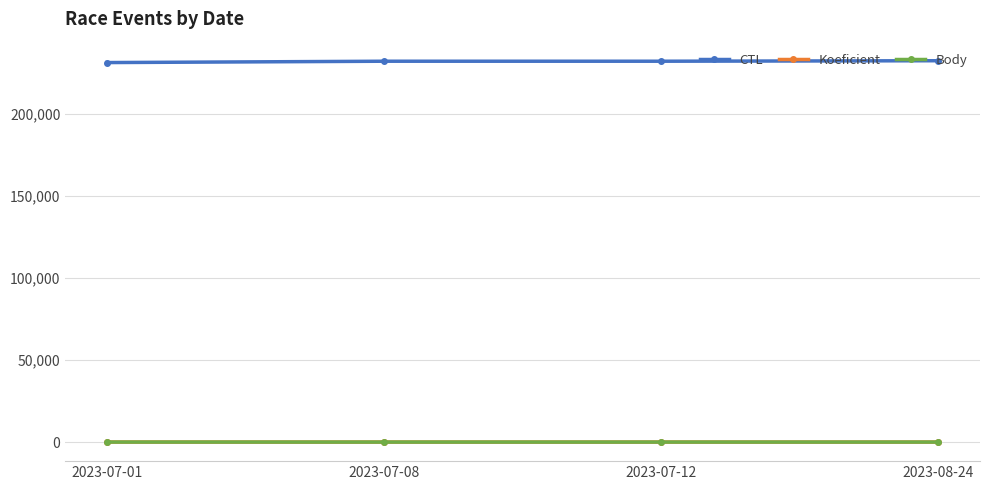

At how many categories does at least one series exceed 135164?

4